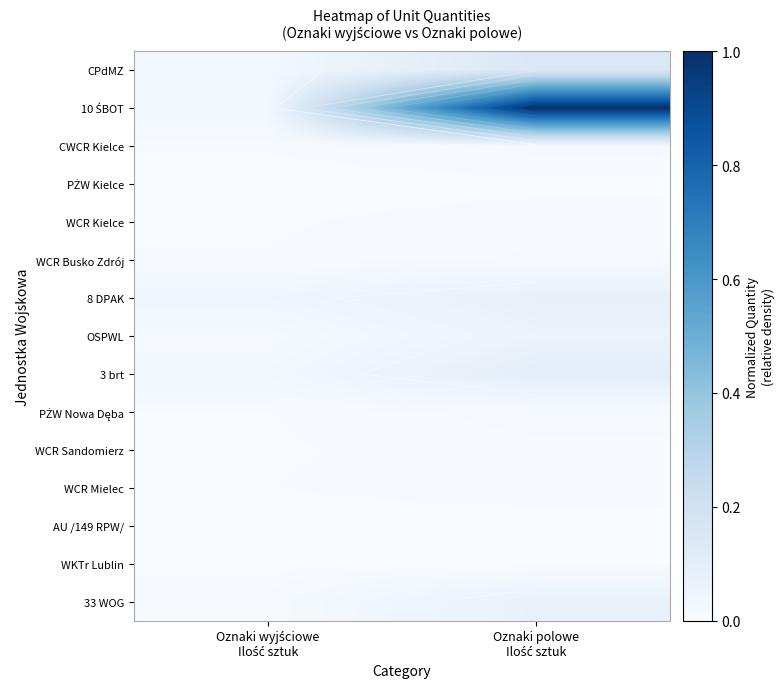

At how many categories does at least one series exceed 0?

2